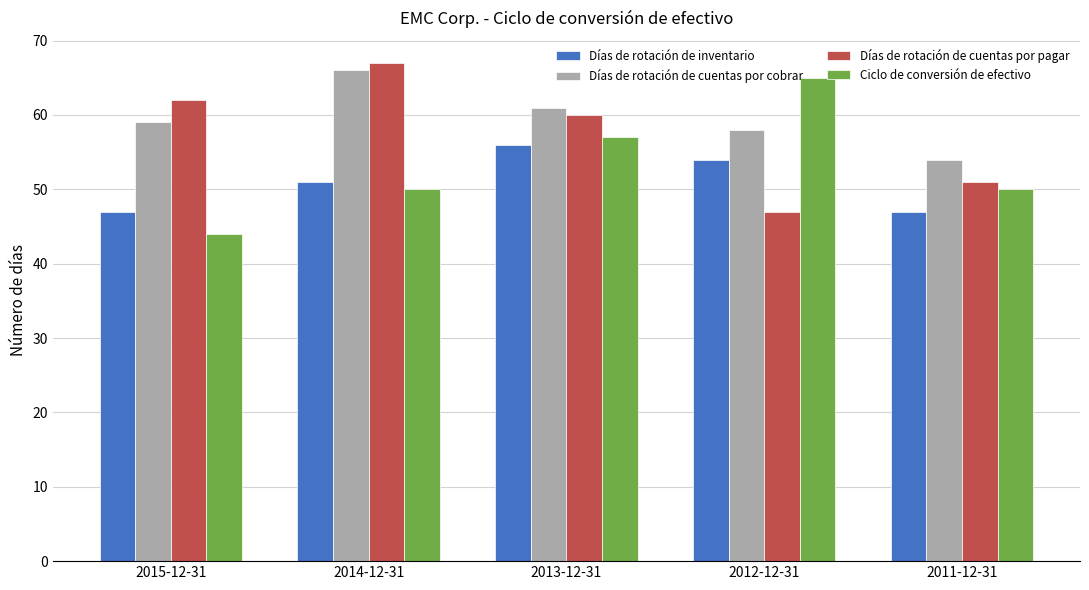

Count the number of data series in this chart.

4